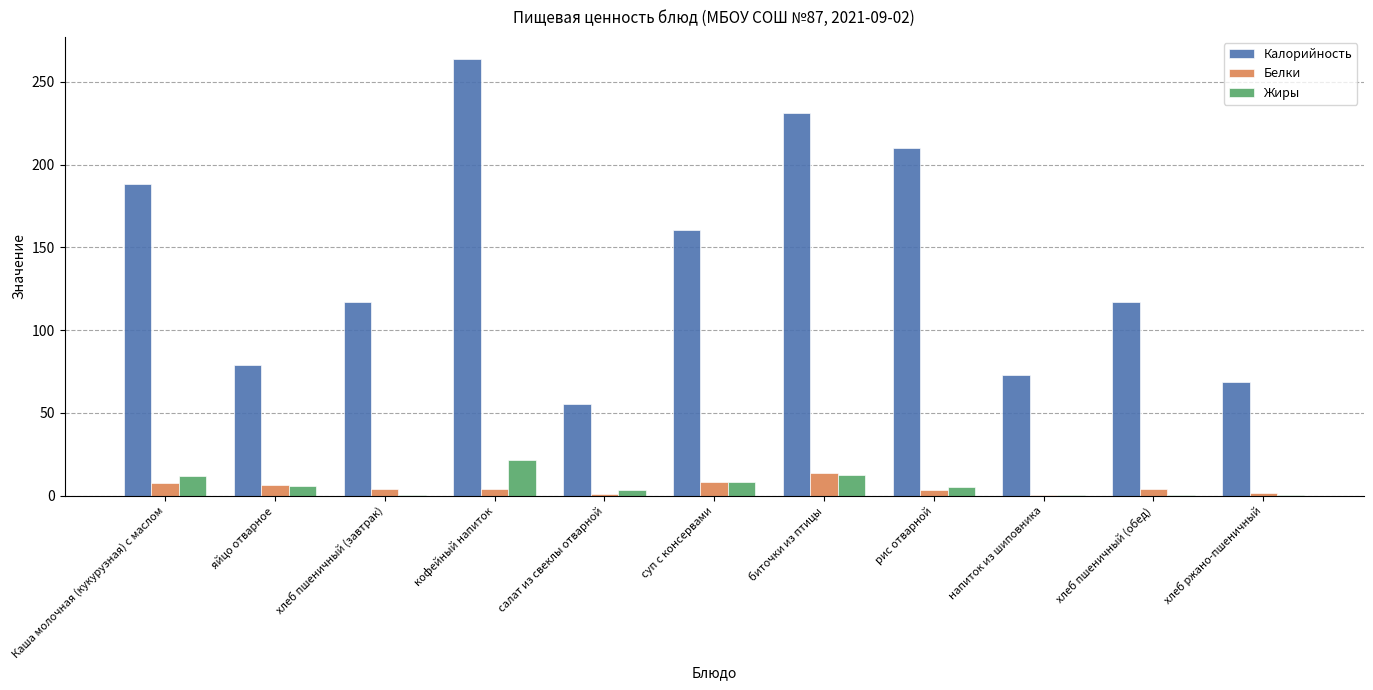

Which series has the largest total across all categories?

Калорийность